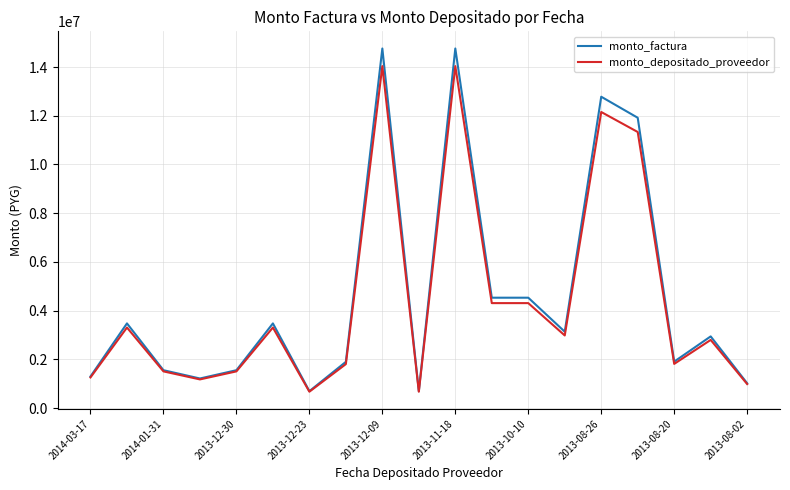

What is the lowest value of the monto_depositado_proveedor series?

678364